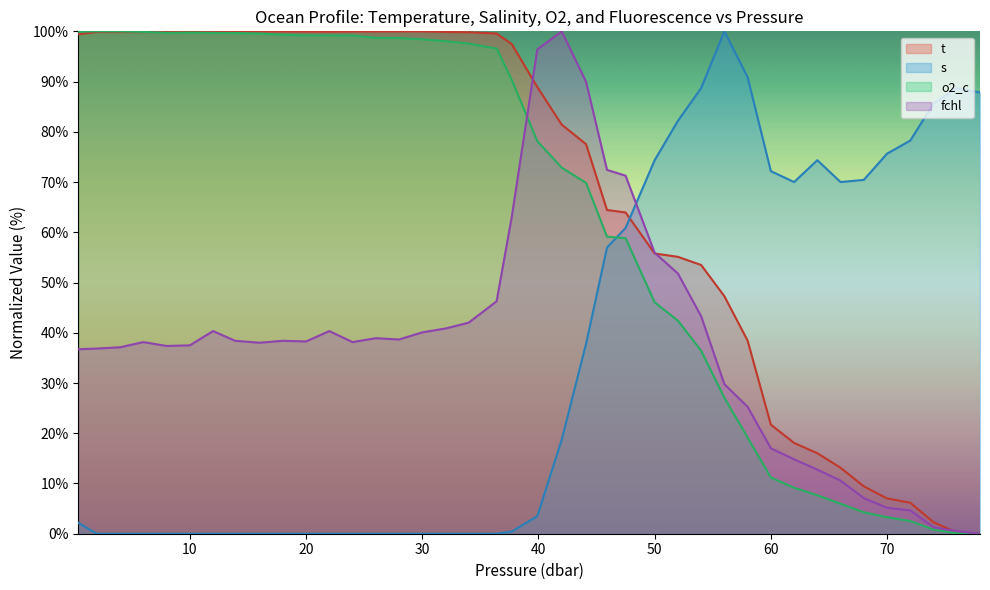

What is the label of the 38th point from the right?

4.0